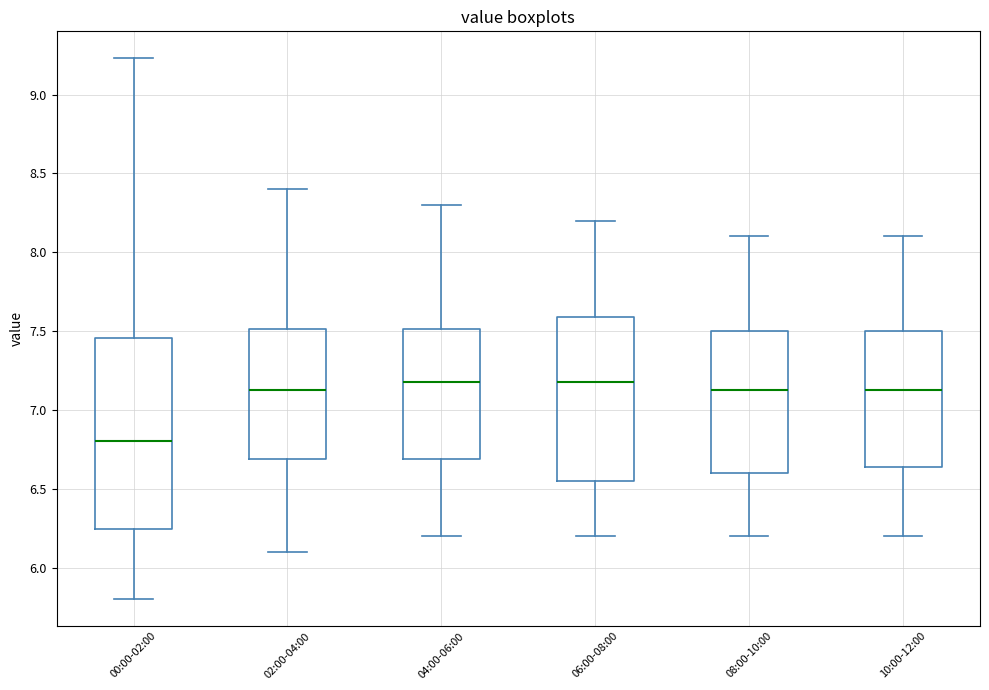

Reading left to right, transcribe this box plot: for each box, give where its median line is, the range the box spans, and where its two whiskers end, as read against the y-axis. The values are not printed on the chart, so give them approximately, as read against the axis.

00:00-02:00: median 6.80, box 6.25 to 7.45, whiskers 5.80 to 9.25
02:00-04:00: median 7.15, box 6.70 to 7.50, whiskers 6.10 to 8.40
04:00-06:00: median 7.20, box 6.70 to 7.50, whiskers 6.20 to 8.30
06:00-08:00: median 7.20, box 6.55 to 7.60, whiskers 6.20 to 8.20
08:00-10:00: median 7.15, box 6.60 to 7.50, whiskers 6.20 to 8.10
10:00-12:00: median 7.15, box 6.65 to 7.50, whiskers 6.20 to 8.10